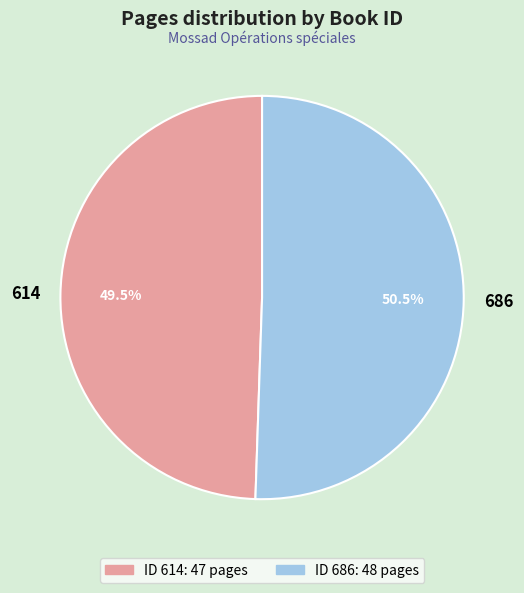

What portion of the pie excludes 614?

50.5%